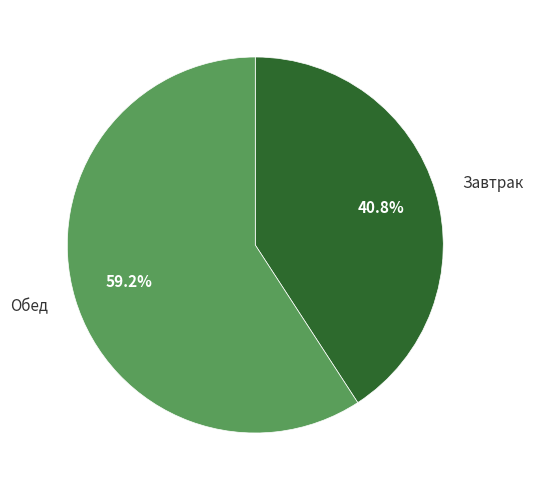

What is the ratio of the value at Завтрак to the value at Обед?

0.7